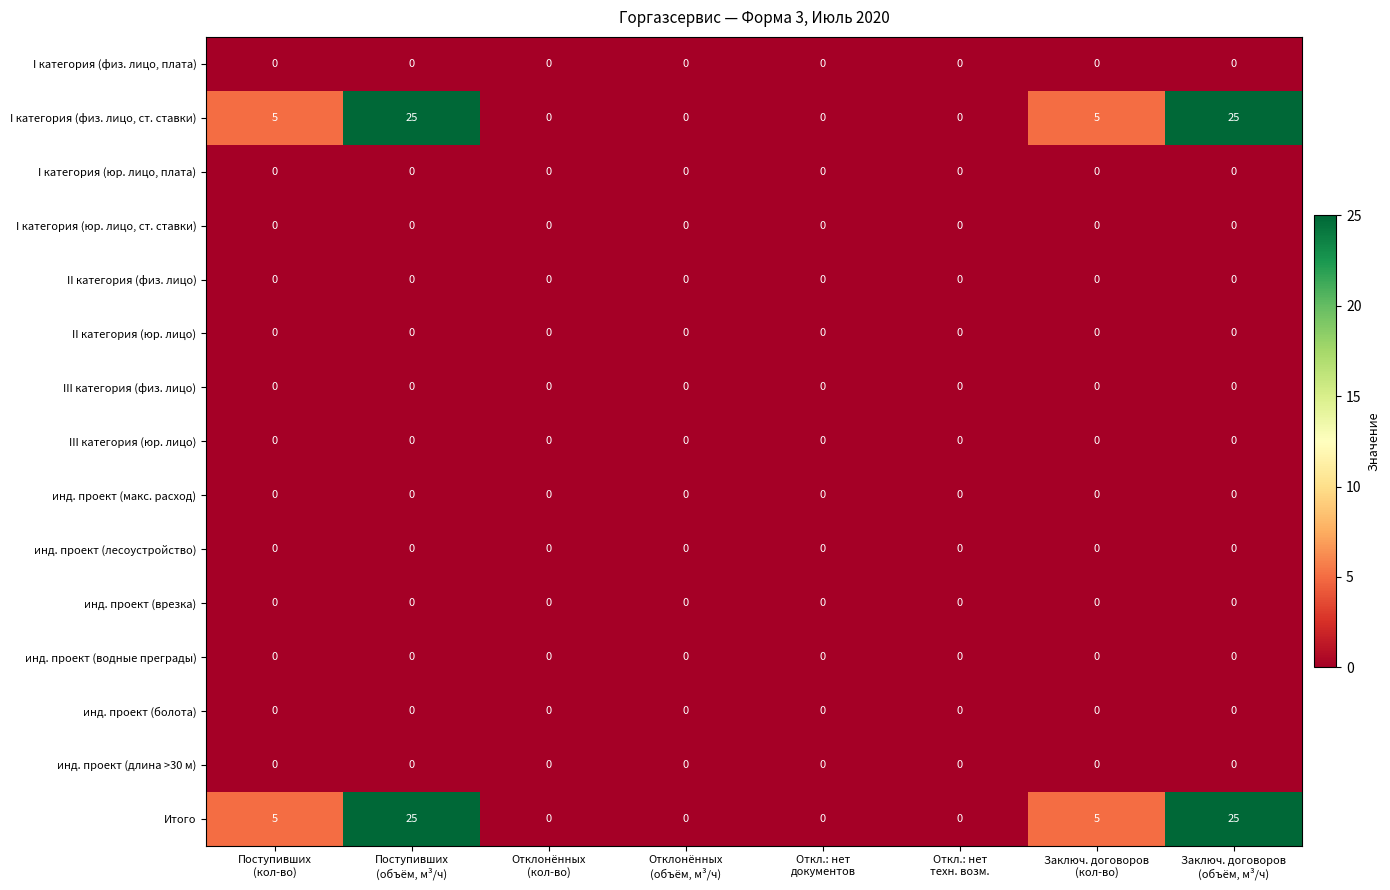

What is the highest value of the I категория (физ. лицо, ст. ставки) series?

25